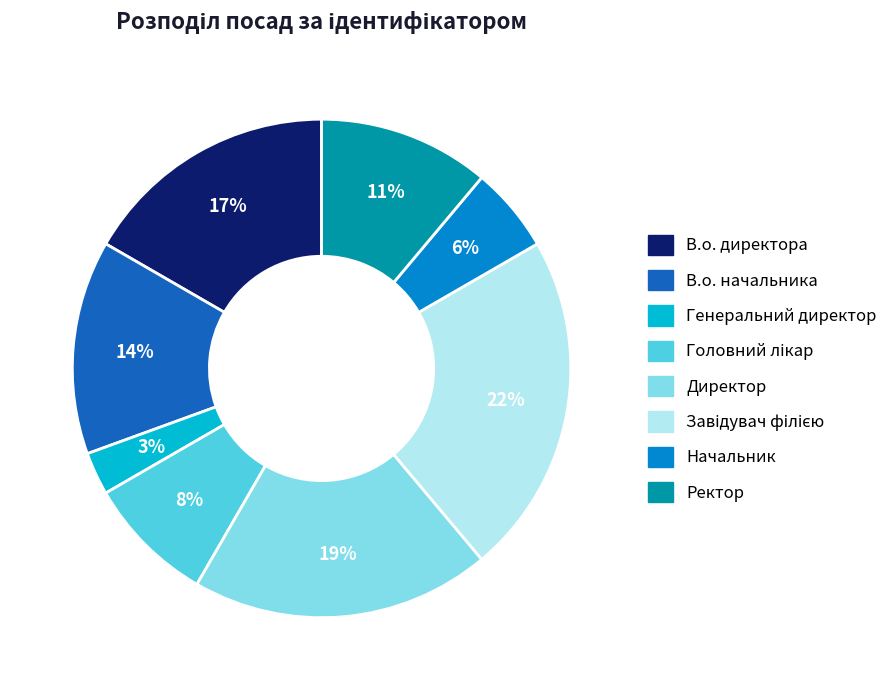

To the nearest percent, what is the average slice percentage?

12%